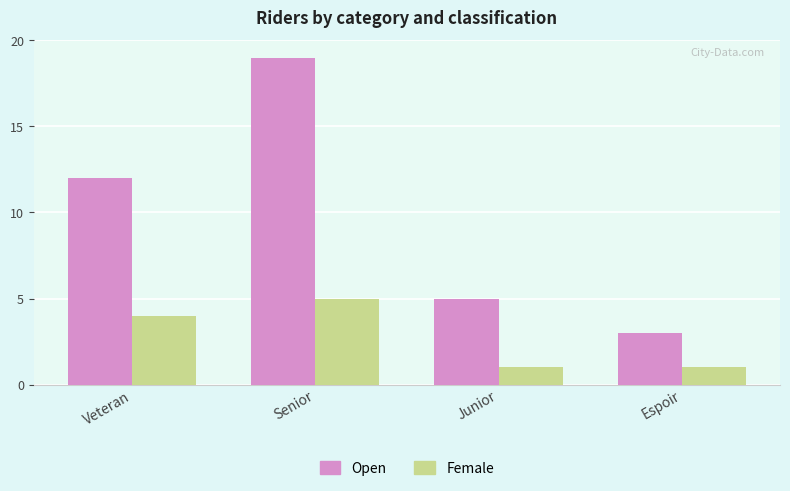

Reading left to right, what are all the values shown in this chart?

Open: Veteran=12	Senior=19	Junior=5	Espoir=3
Female: Veteran=4	Senior=5	Junior=1	Espoir=1